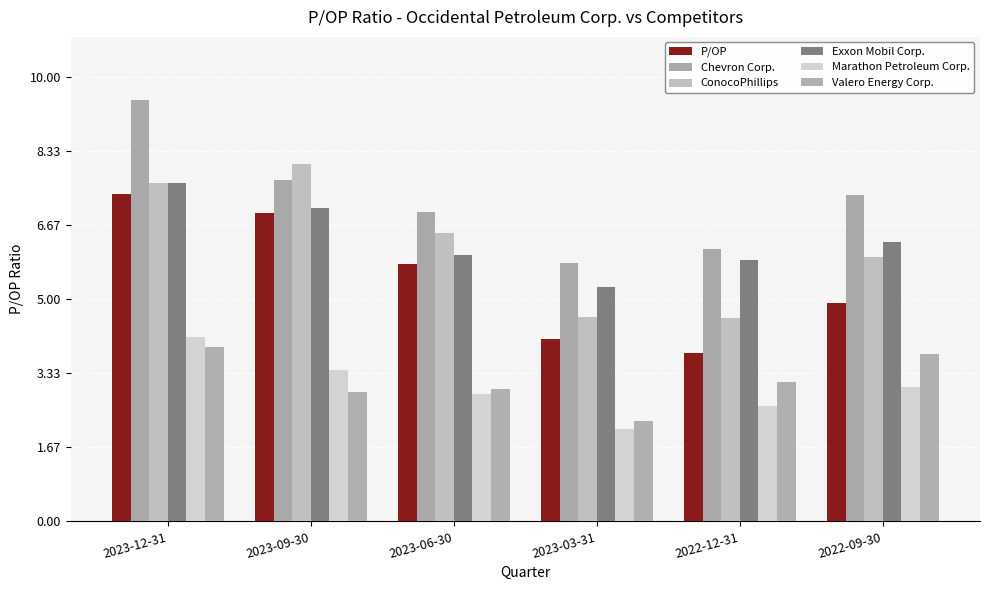

The ConocoPhillips series shows 3.7 at 2023-12-31. True or false?

False